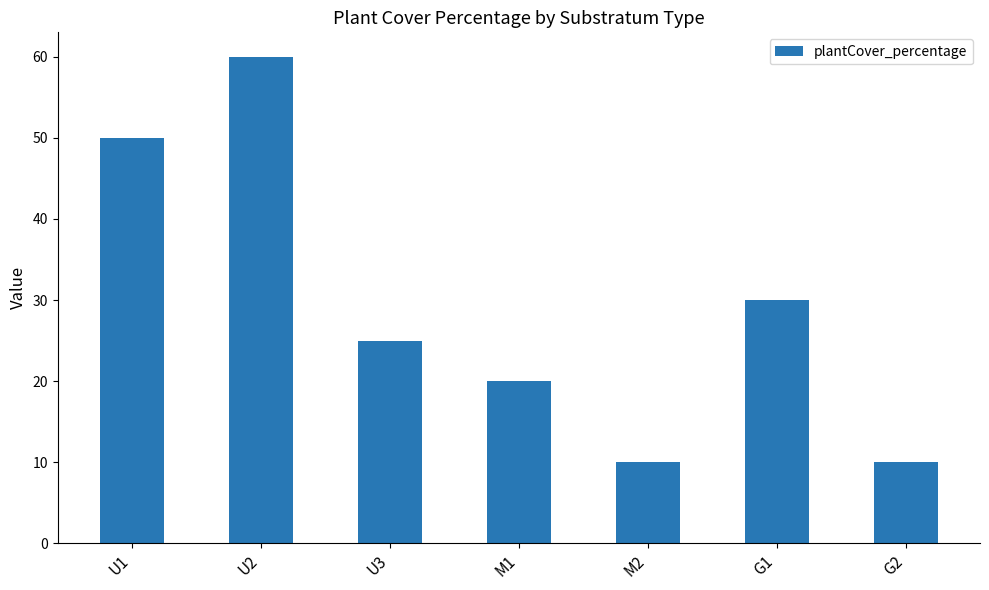

What is the approximate value at M2?

10